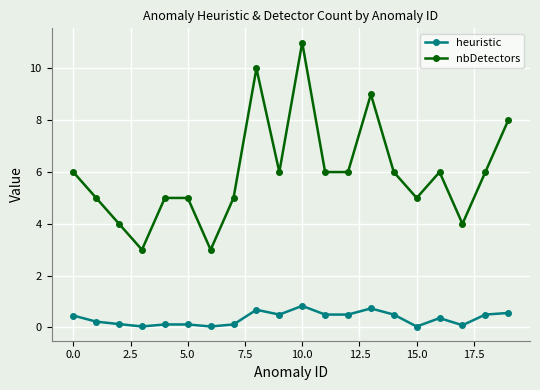

What is the value of the heuristic point at the 1st from the left?

0.5